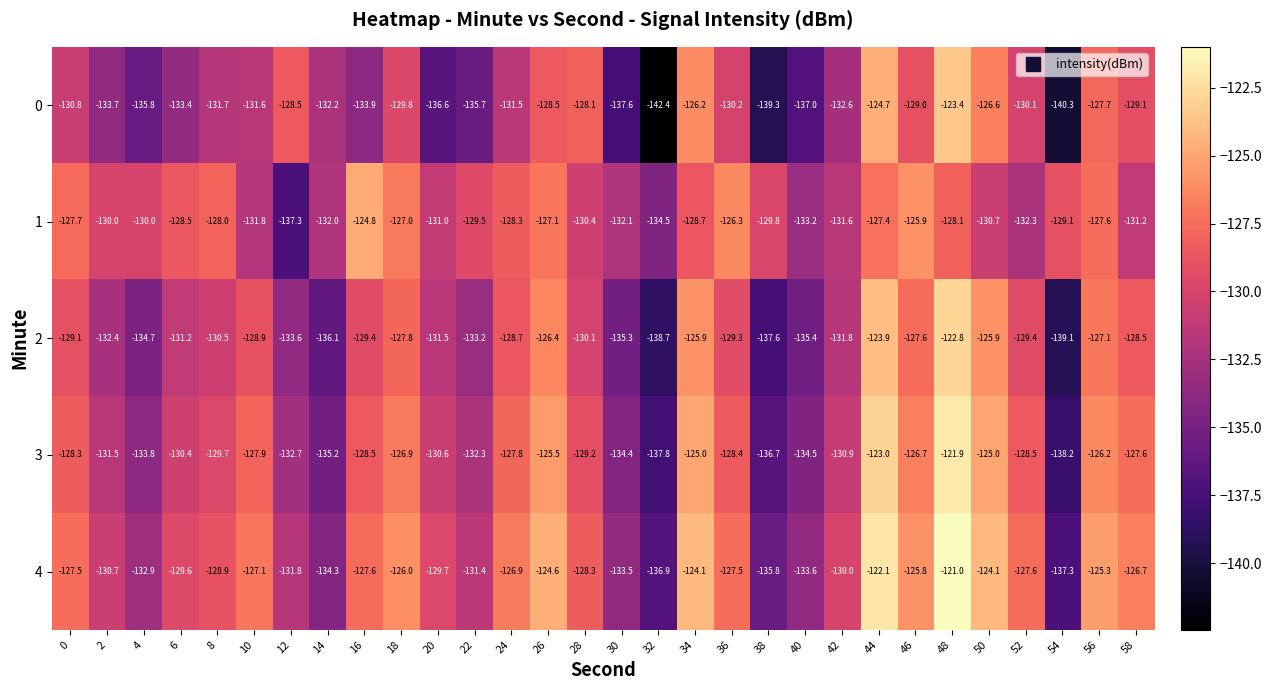

What is the sum of the 3 values at 6 and 54?

-268.6